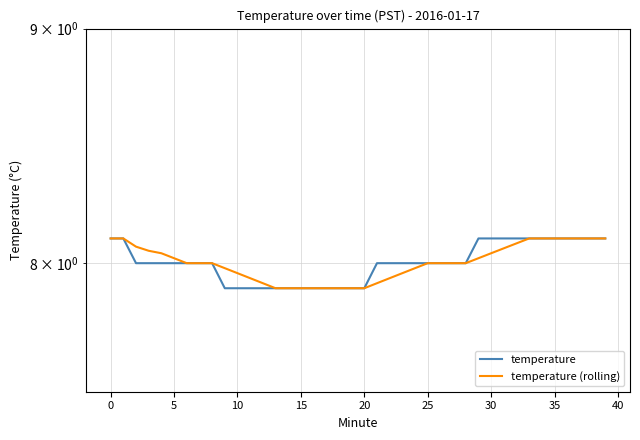

What is the value of the temperature (rolling) point at the 37th from the left?

8.1